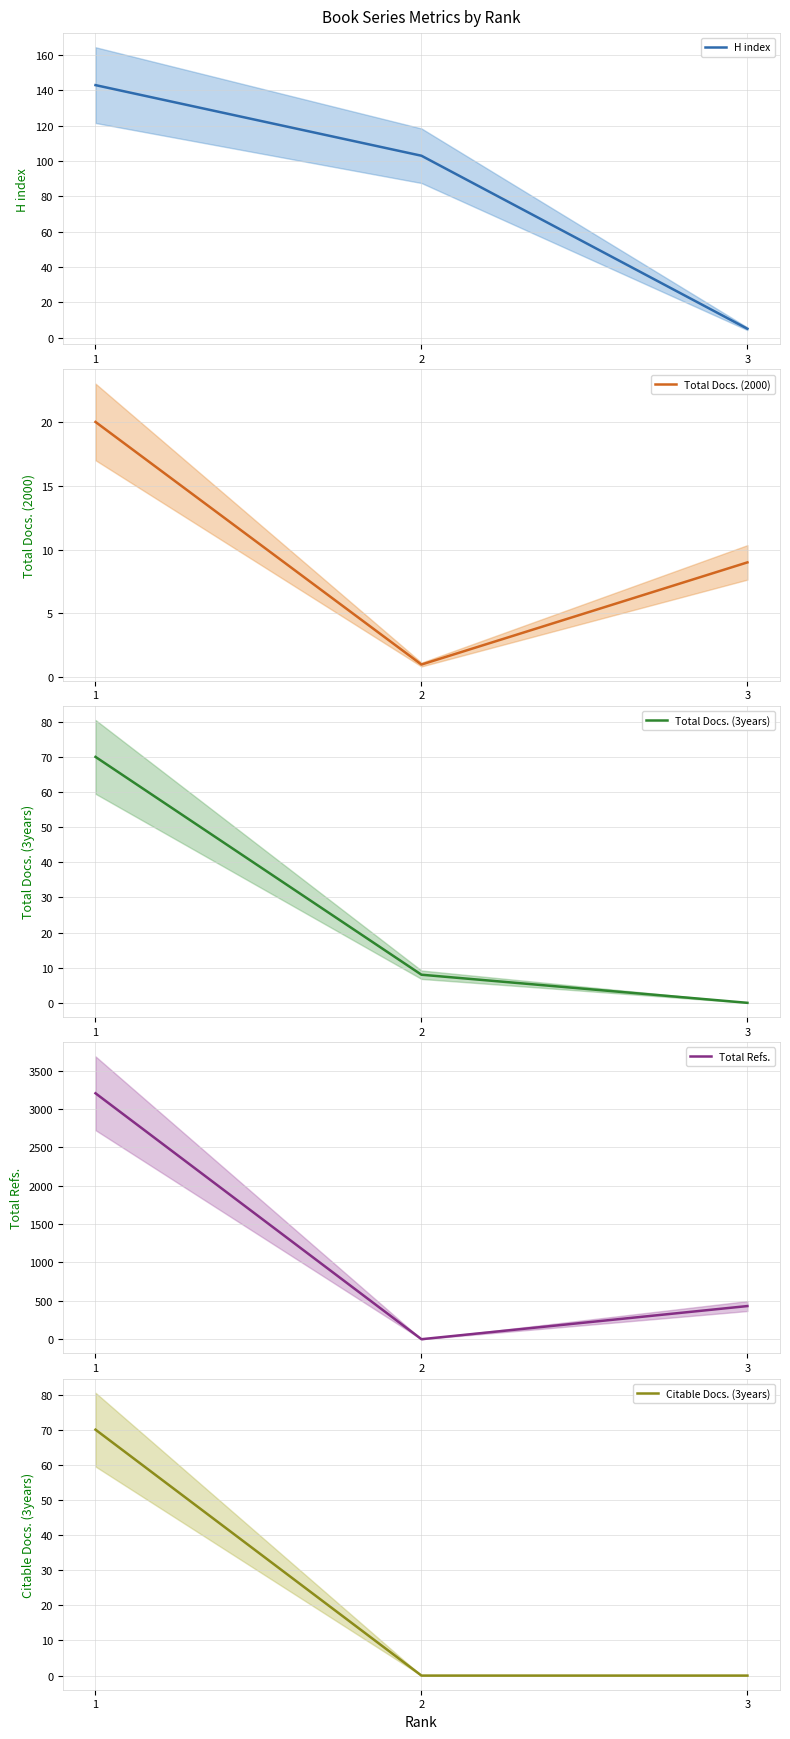

Which series has the largest total across all categories?

Total Refs.